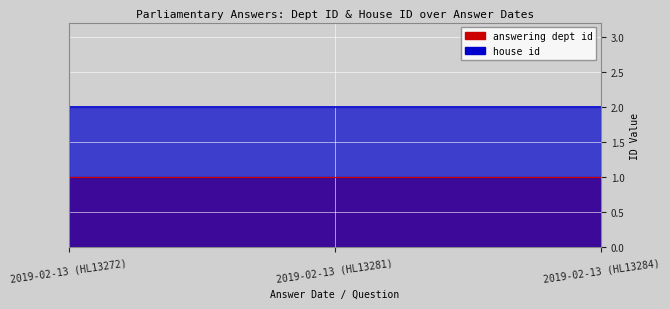

What is the spread (max minus min) of values at 2019-02-13 (HL13272)?

1